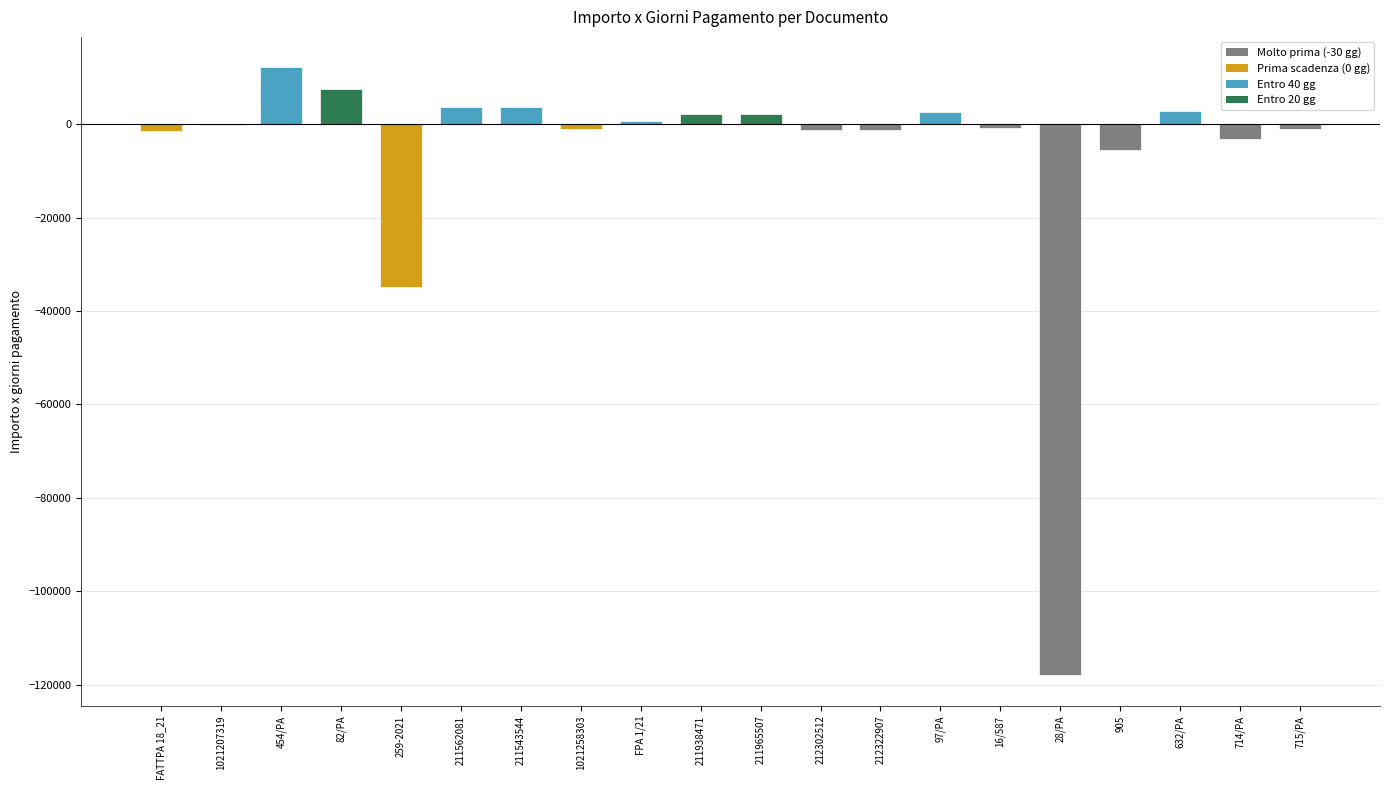

Are the bars grouped side by side (vs. stacked)?

No